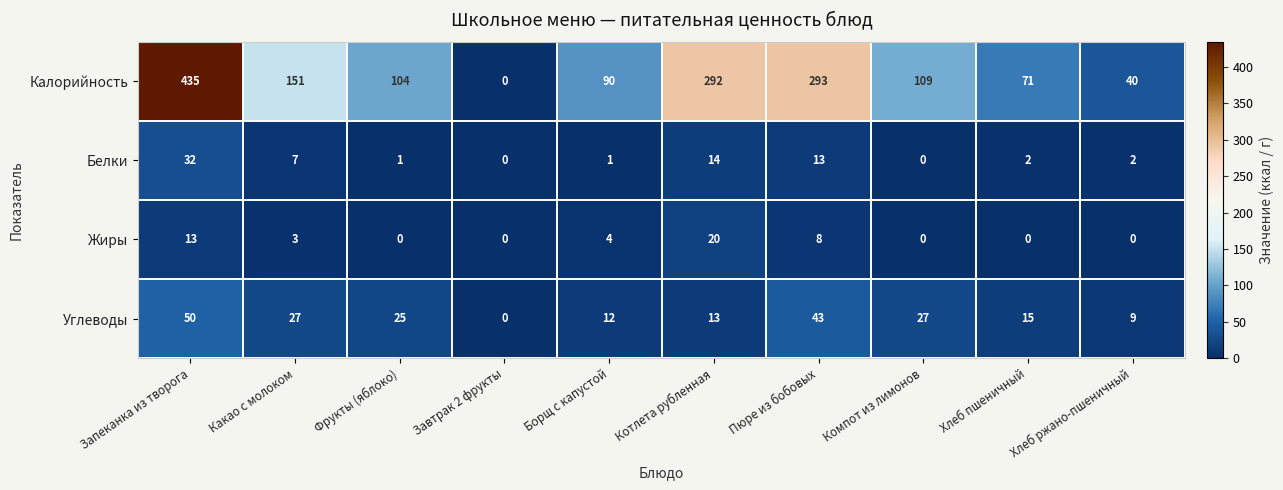

Which series has the largest range (max minus min)?

Калорийность